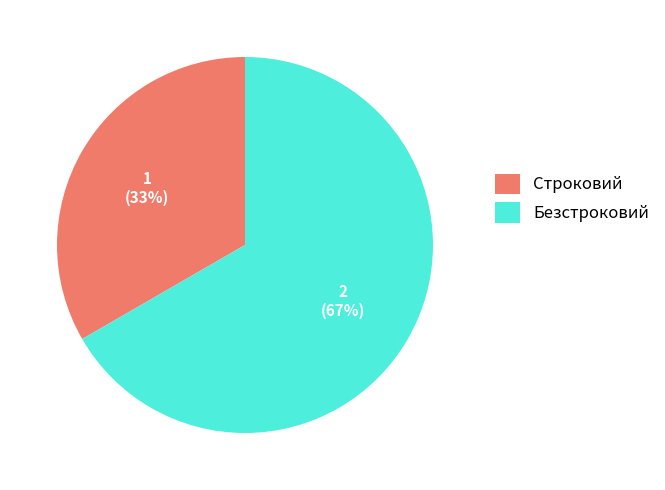

Which slice represents more than half of the pie?

Безстроковий